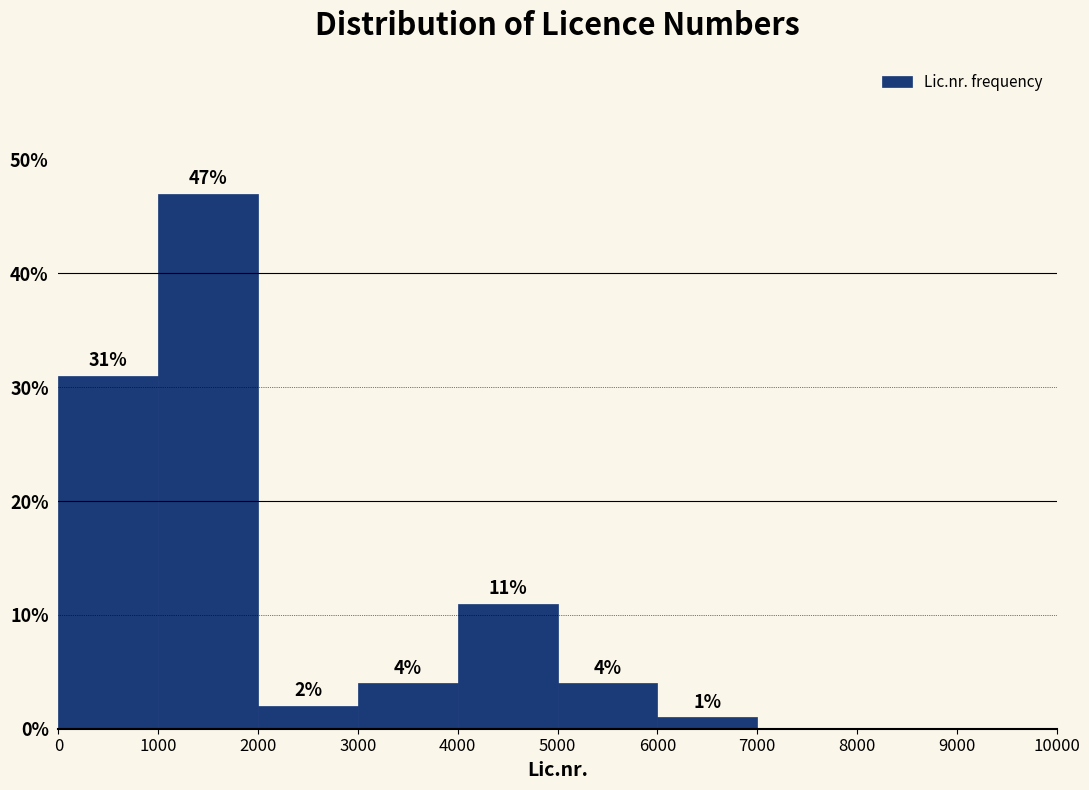

Over which range of the x-axis is the bar tallest?

1000 to 2000